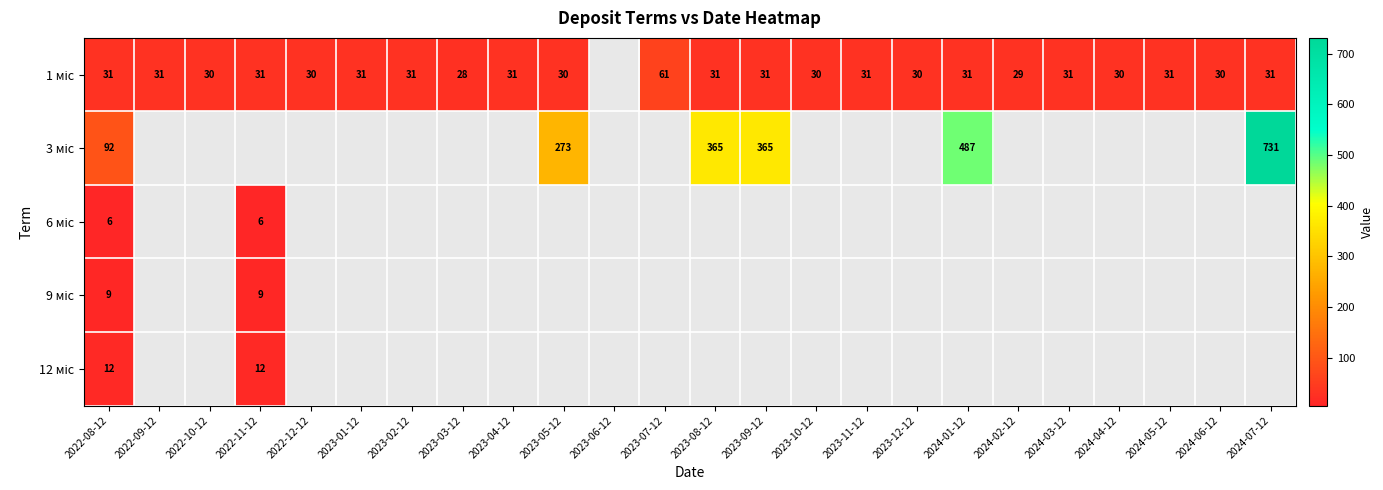

How many data points in 1 міс are above 31?

1